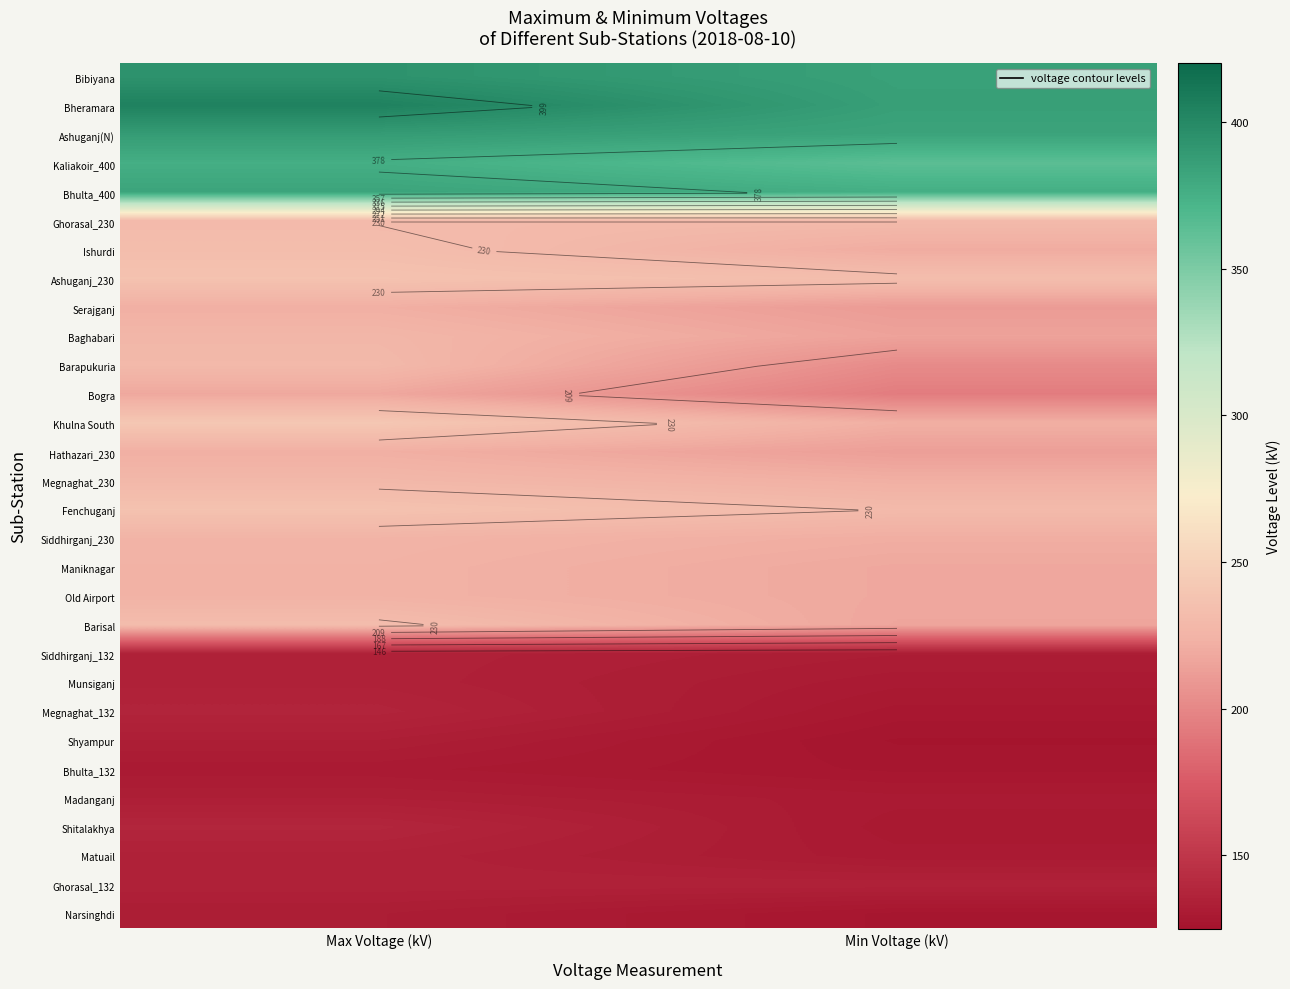

Which has a higher value, Min Voltage (kV) or Max Voltage (kV)?

Max Voltage (kV)